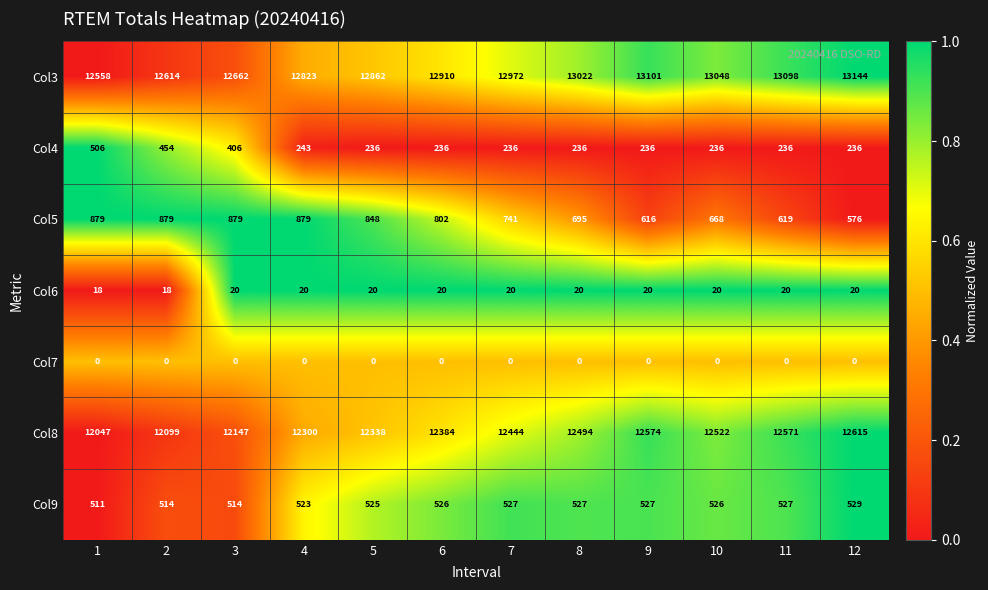

The Col3 series shows 7672 at 1. True or false?

False